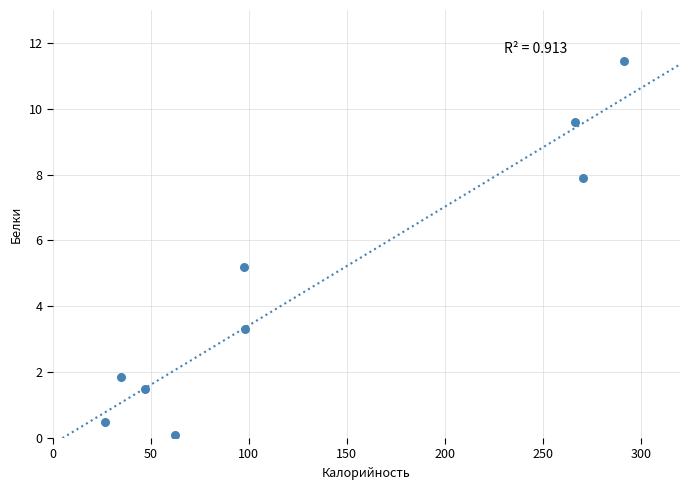

What Y value in the scatter plot is closest to 5?

5.2